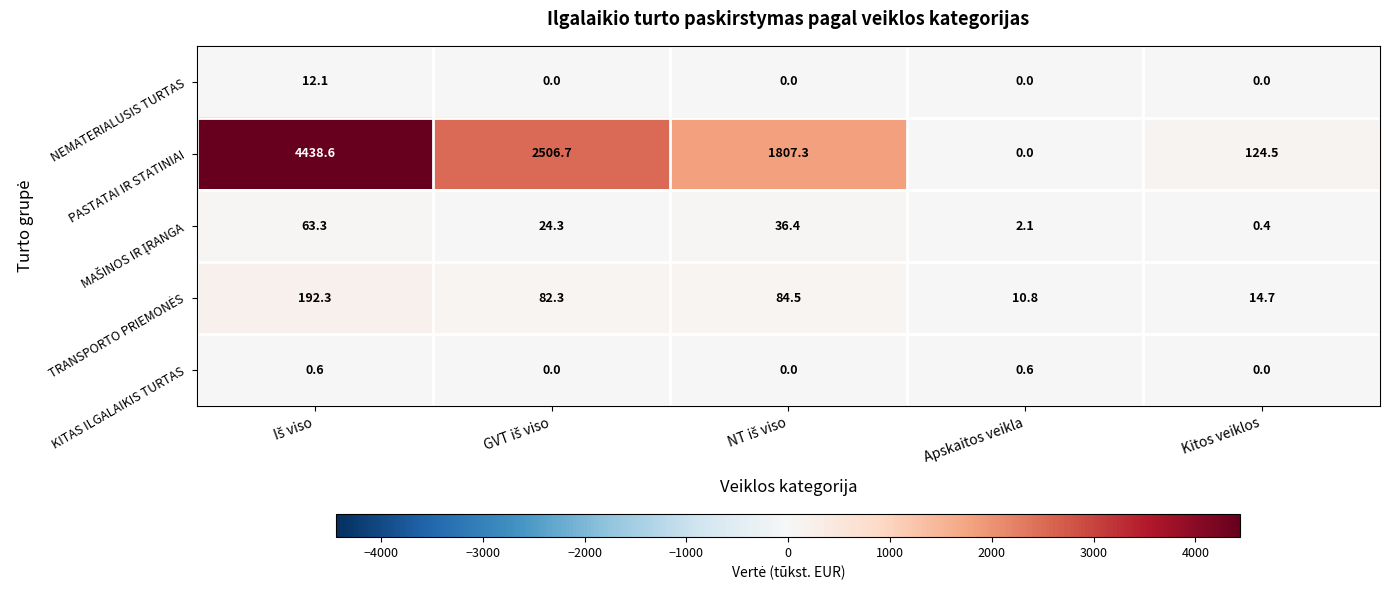

The value of NEMATERIALUSIS TURTAS at Kitos veiklos is 0.0. True or false?

True